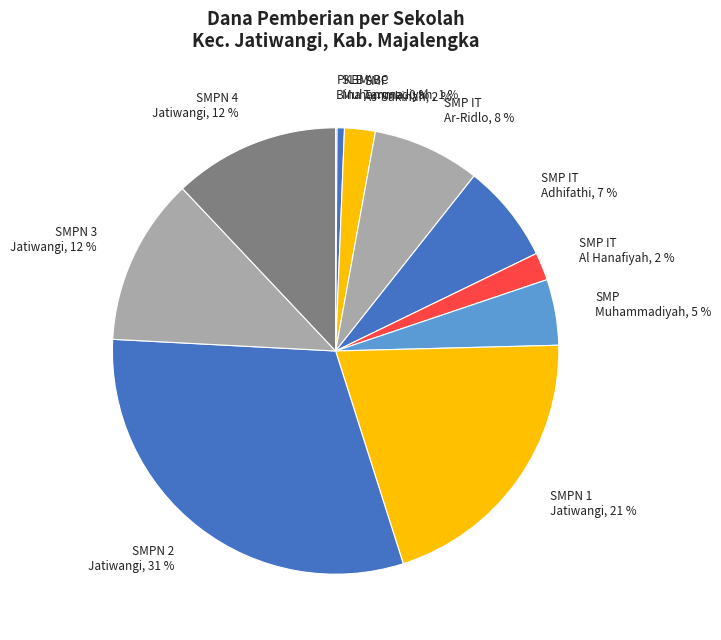

Is it true that SMP IT Al Hanafiyah, 2 % is 17% of the pie?

False